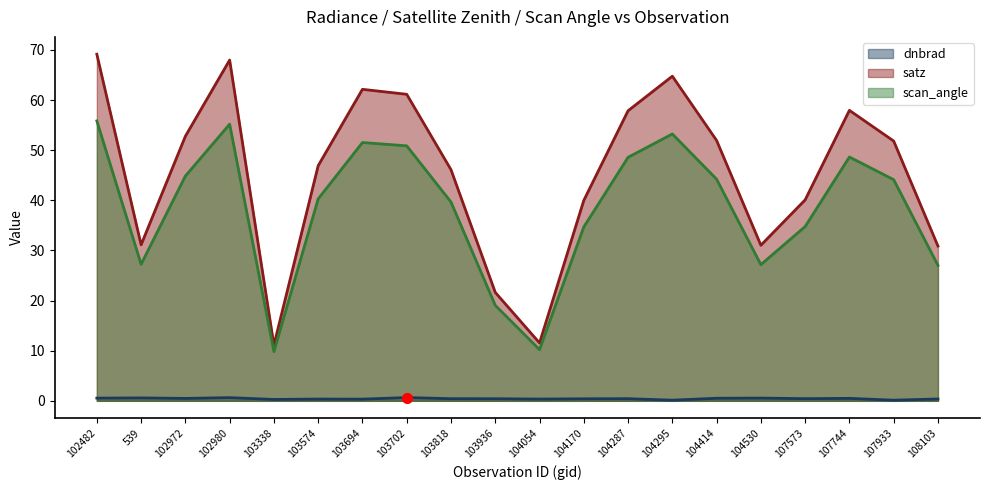

How many data points does each series have?

20